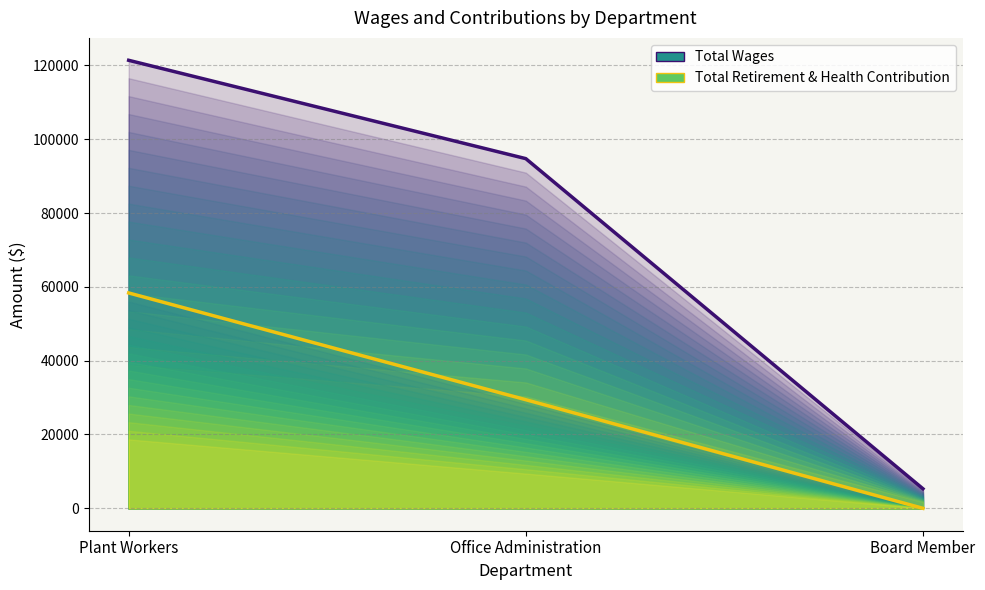

At how many categories does at least one series exceed 74846?

2